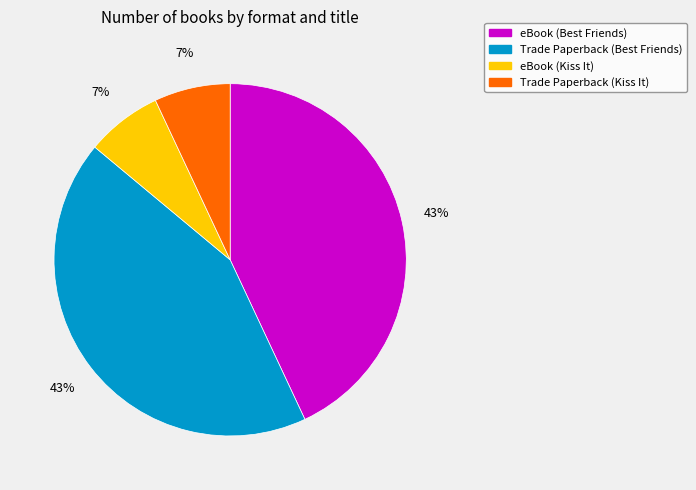

Is there any slice that represents more than half of the pie?

No